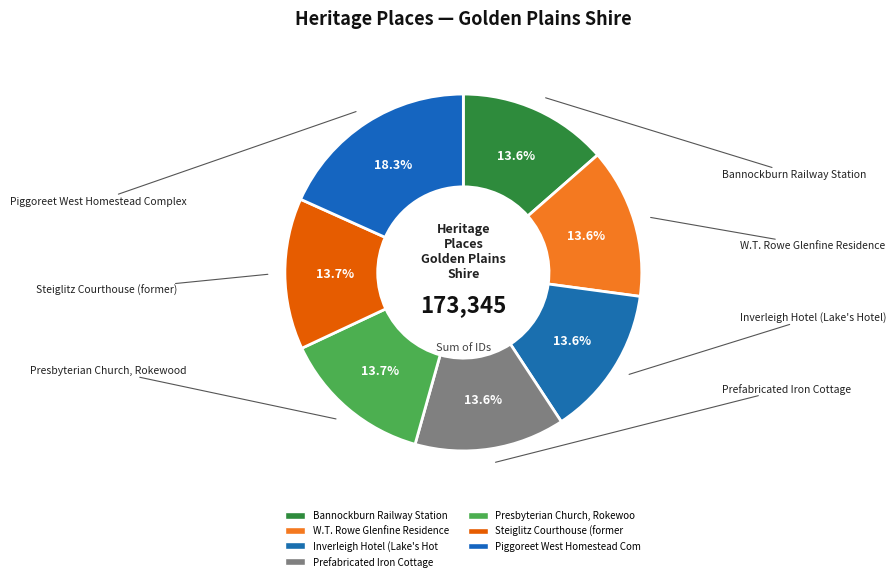

How many segments does this pie chart have?

7